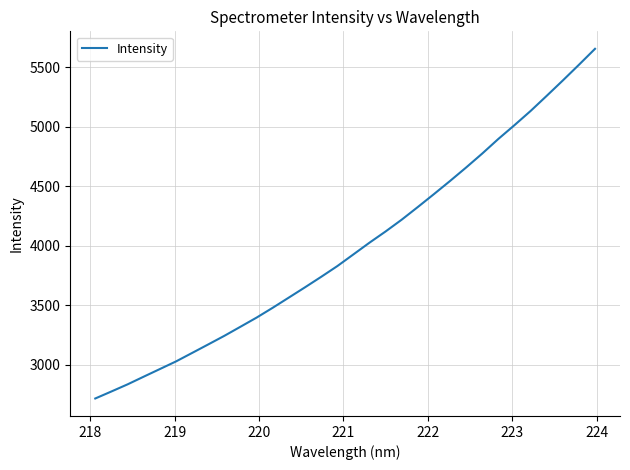

What is the difference between the maximum and minimum values?

2938.6